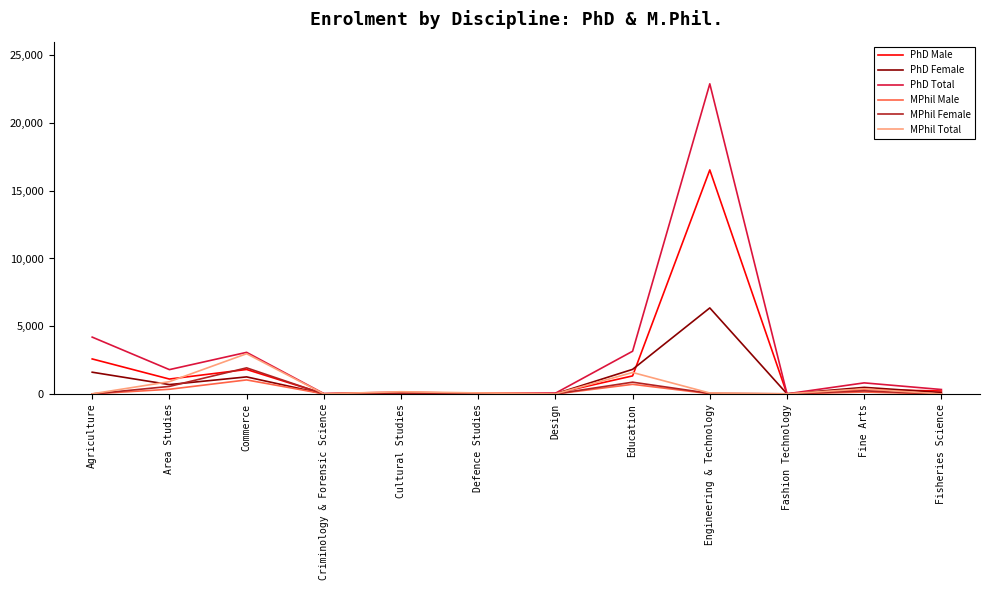

Which series has the largest total across all categories?

PhD Total